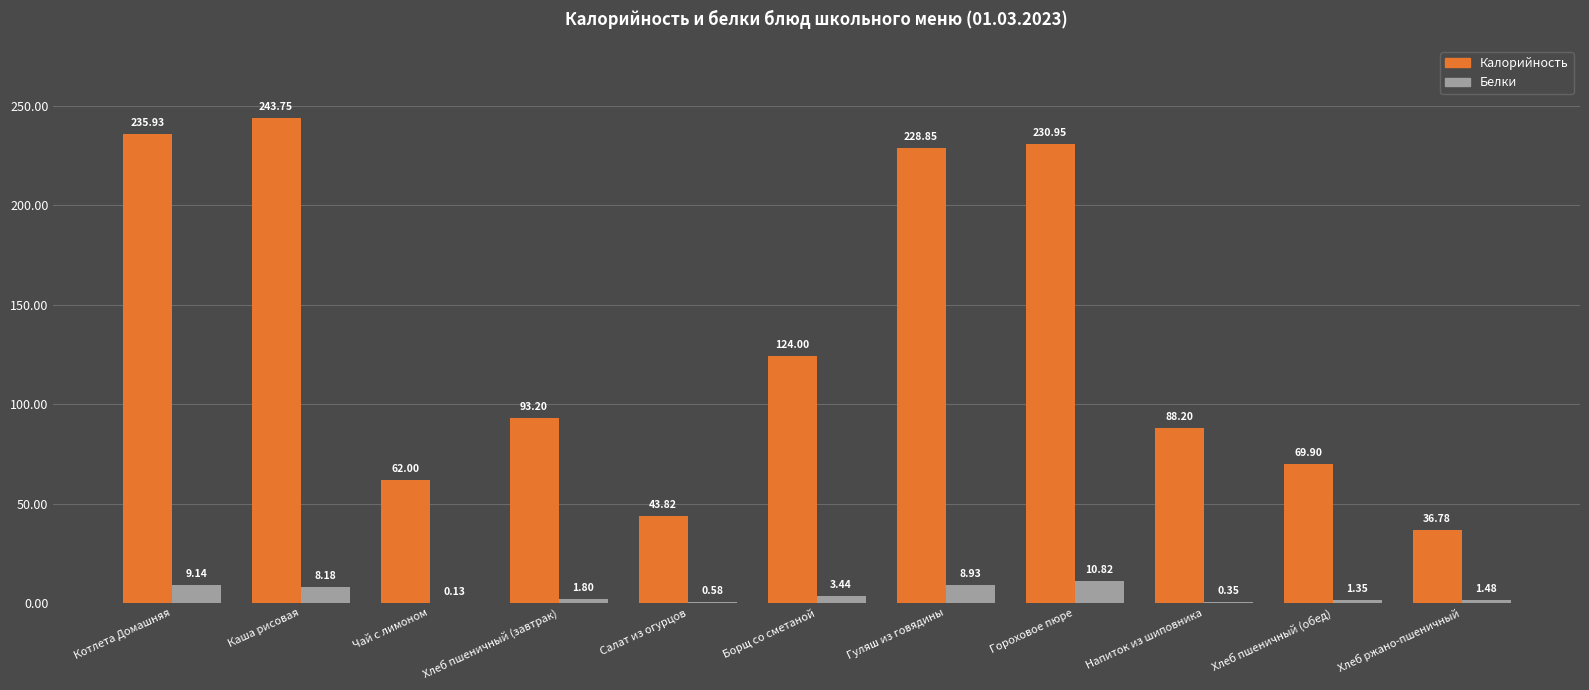

What is the total value across all series at Каша рисовая?

251.9